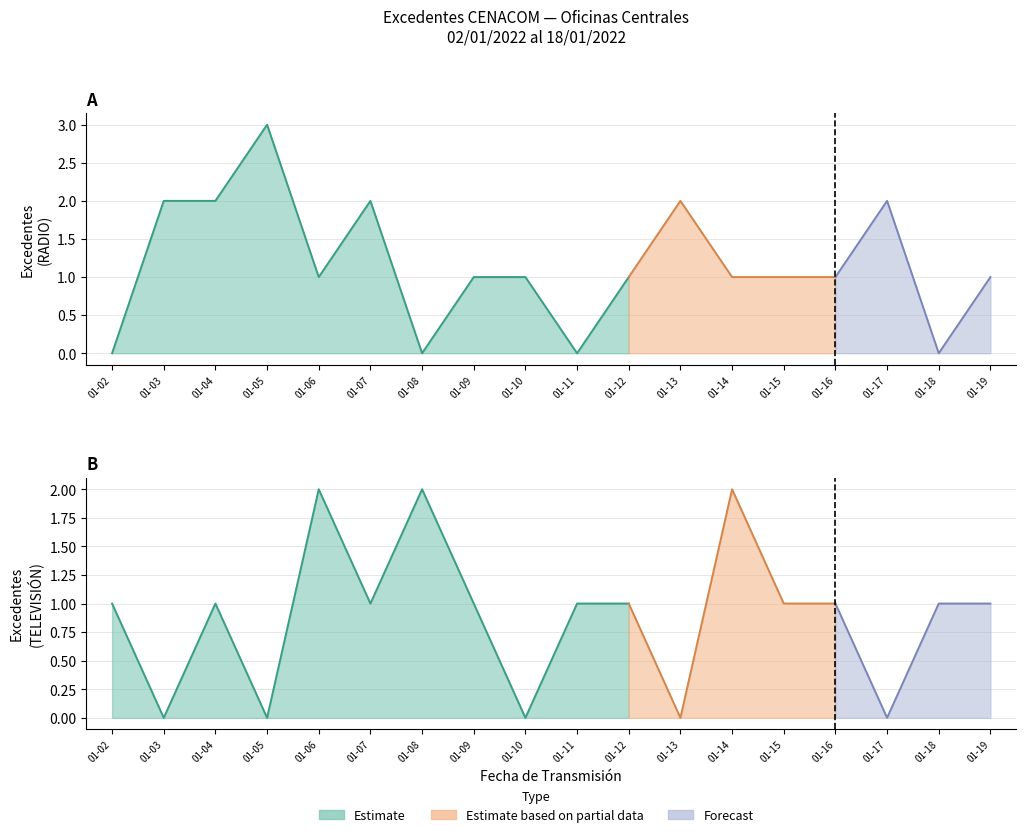

Reading left to right, what are all the values shown in this chart?

RADIO: 2022-01-02=0	2022-01-03=2	2022-01-04=2	2022-01-05=3	2022-01-06=1	2022-01-07=2	2022-01-08=0	2022-01-09=1	2022-01-10=1	2022-01-11=0	2022-01-12=1	2022-01-13=2	2022-01-14=1	2022-01-15=1	2022-01-16=1	2022-01-17=2	2022-01-18=0	2022-01-19=1
TELEVISIÓN: 2022-01-02=1	2022-01-03=0	2022-01-04=1	2022-01-05=0	2022-01-06=2	2022-01-07=1	2022-01-08=2	2022-01-09=1	2022-01-10=0	2022-01-11=1	2022-01-12=1	2022-01-13=0	2022-01-14=2	2022-01-15=1	2022-01-16=1	2022-01-17=0	2022-01-18=1	2022-01-19=1